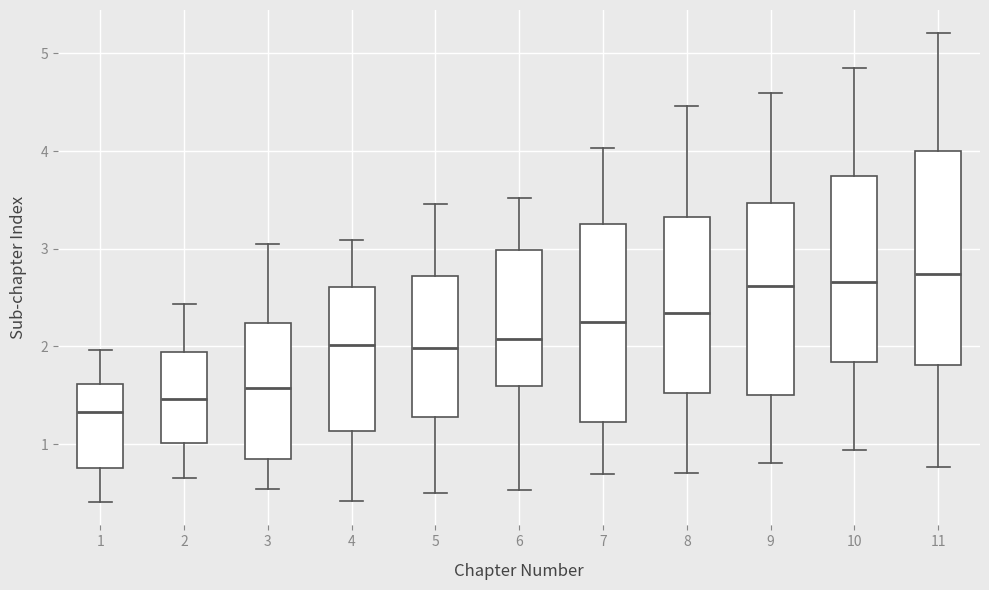

Which box is the tallest, from its lower edge to its upper edge?

11